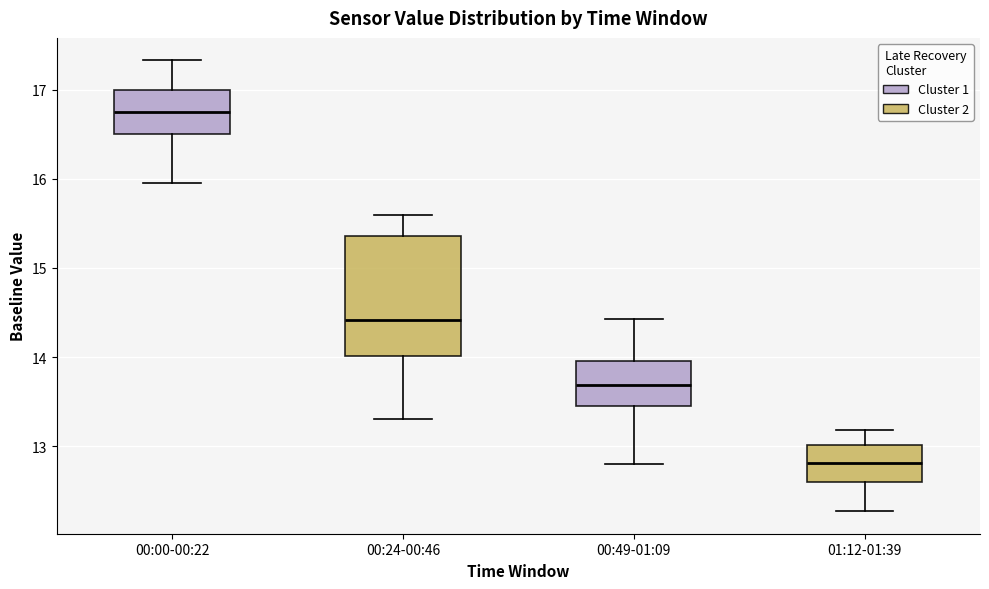

Where does the median line of the box for 01:12-01:39 sit on the y-axis? The values are not printed on the chart, so give them approximately, as read against the axis.

12.8